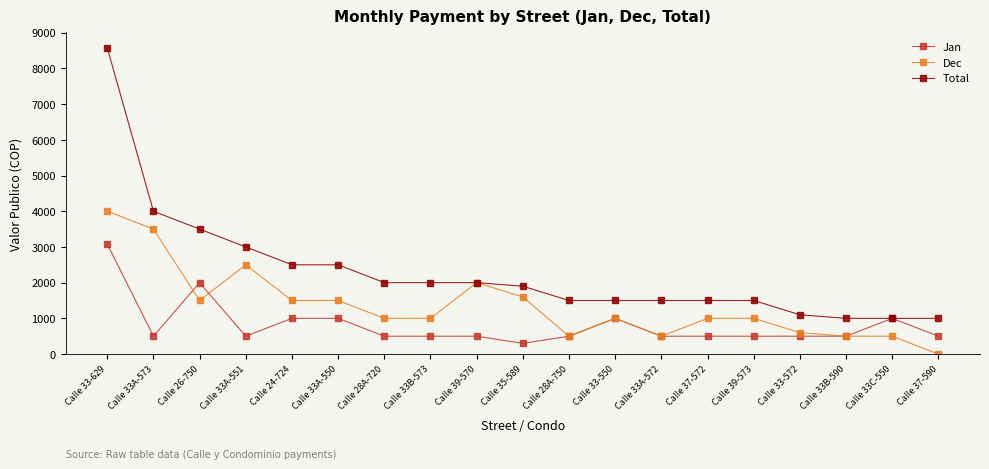

Is the value of Jan at Calle 33B-573 greater than the value of Total at Calle 33-629?

No